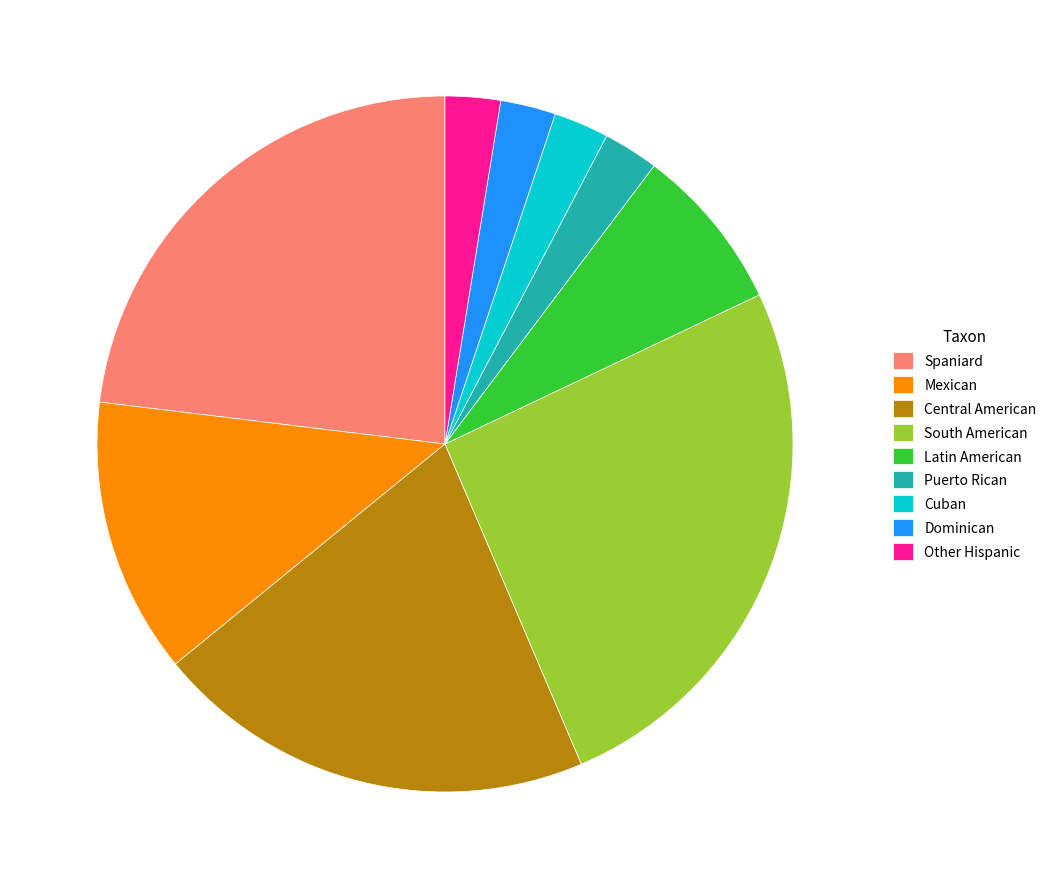

True or false: Cuban accounts for 3% of the total.

True